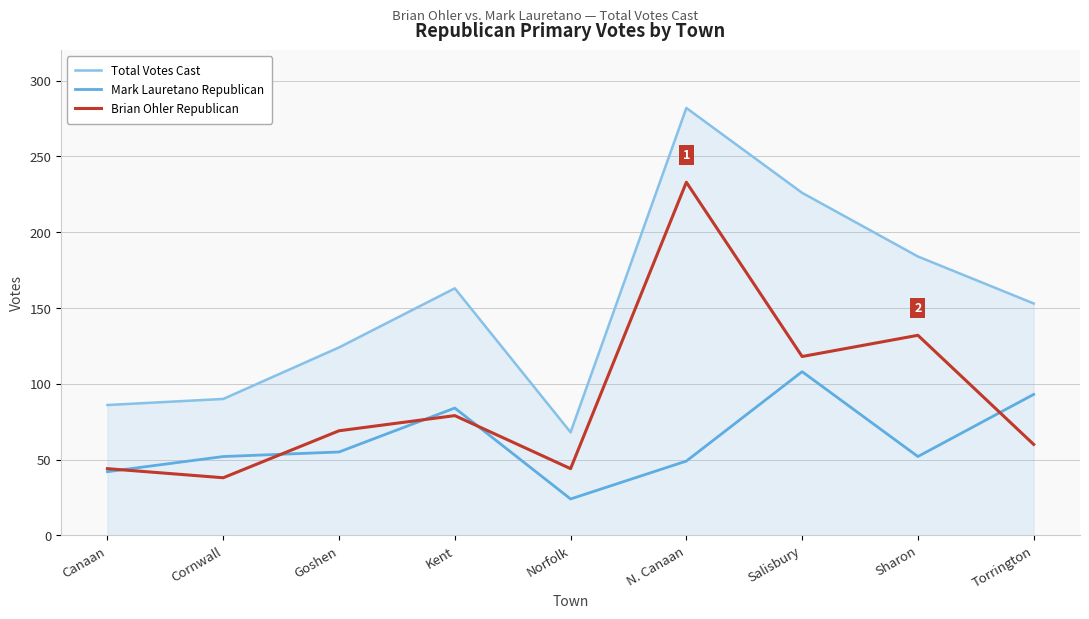

Does the chart display data point markers on the line(s)?

No